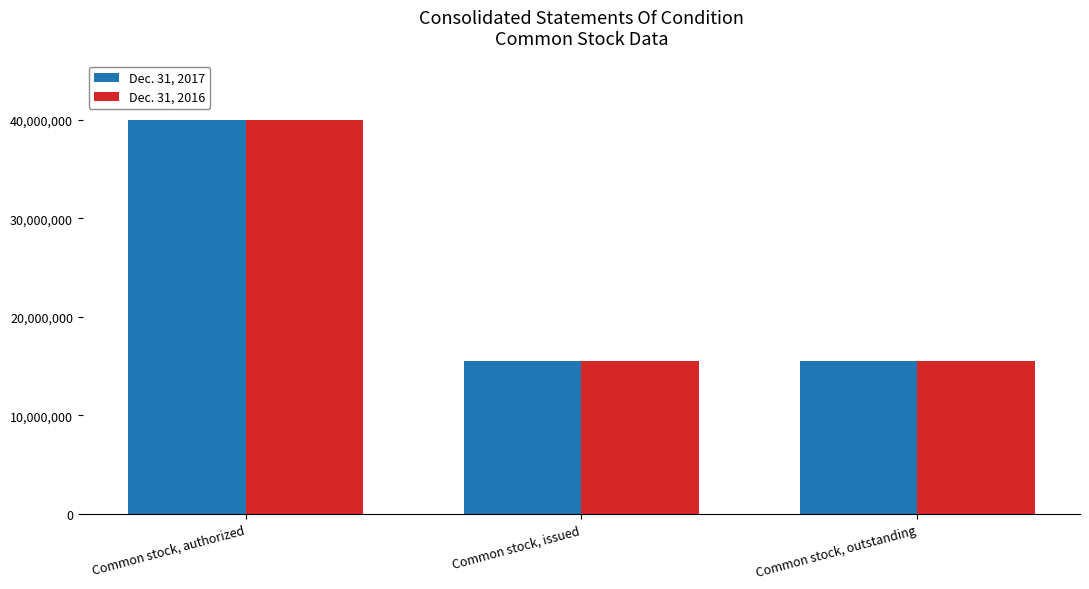

What are all the series names shown in the legend?

Dec. 31, 2017, Dec. 31, 2016